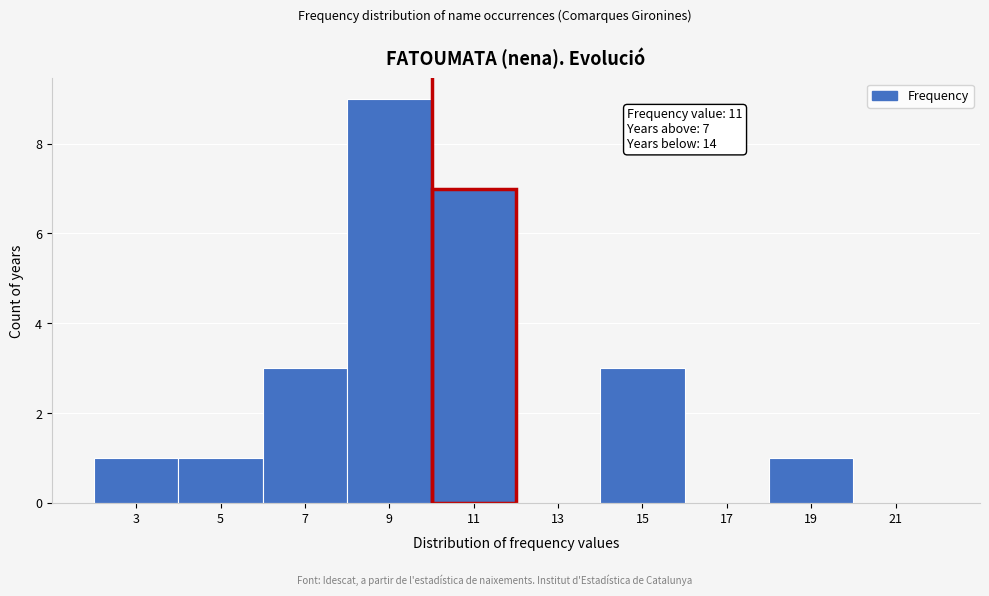

Reading right to left, extract all data points from this chart.

21=0	19=1	17=0	15=3	13=0	11=7	9=9	7=3	5=1	3=1